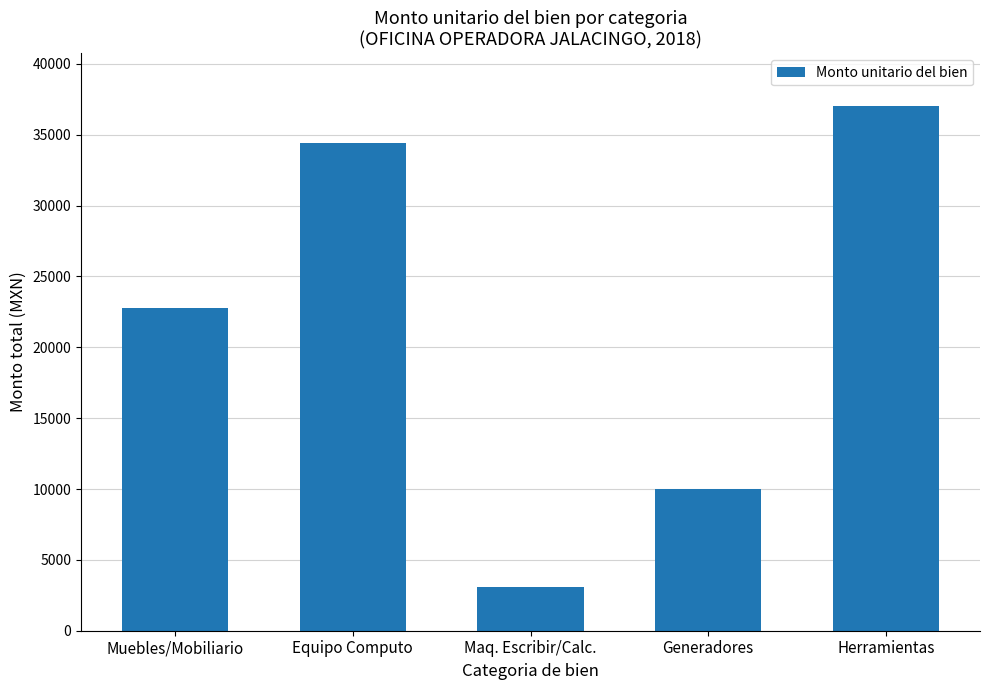

What is the label of the 4th bar from the left?

Generadores